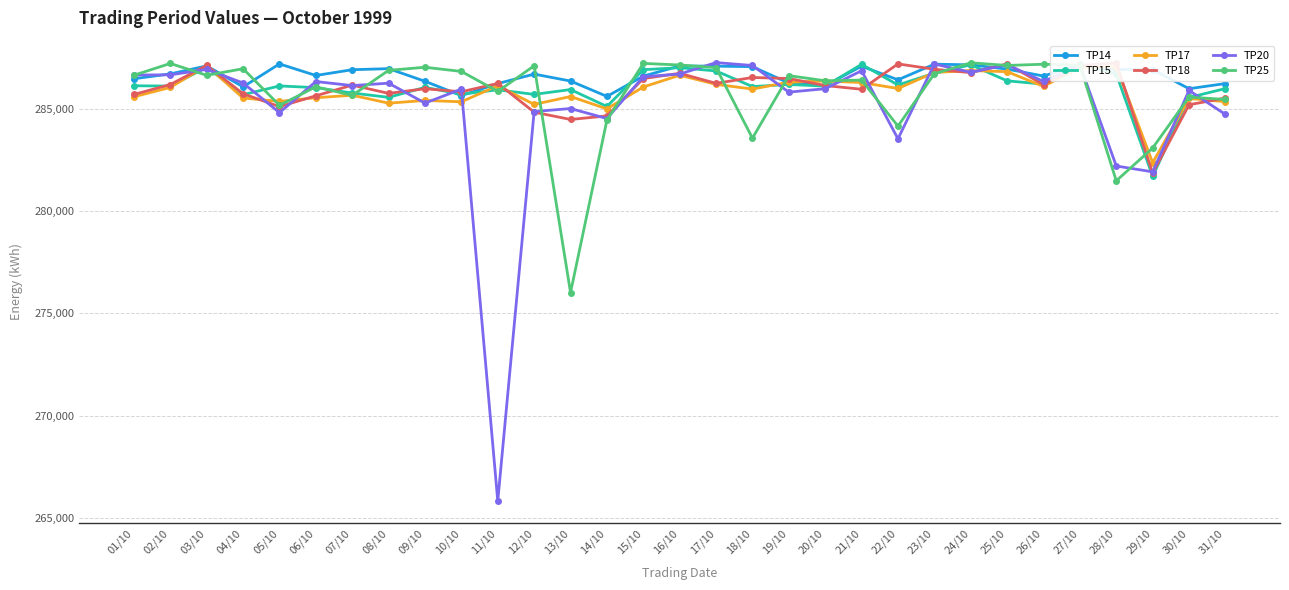

Reading left to right, what are all the values shown in this chart?

TP14: 286462	286700	287090	286066	287188	286622	286904	286956	286338	285638	286226	286690	286350	285600	286590	287086	287078	287054	286250	286130	287076	286410	287174	287142	286934	286594	287158	286910	286908	285976	286228
TP15: 286120	286104	287020	285684	286110	286030	285764	285554	286042	285706	285922	285698	285934	285108	286906	287002	286844	286080	286184	286100	287166	286158	286734	287144	286360	286200	287160	286696	281690	285546	285984
TP17: 285580	286040	287104	285520	285356	285534	285656	285268	285402	285336	286120	285208	285594	284990	286060	286634	286188	285958	286296	286352	286278	285986	286768	286862	286808	286088	287018	287054	282358	285498	285340
TP18: 285694	286180	287114	285728	285100	285630	286150	285748	285974	285826	286234	284830	284472	284646	286472	286728	286238	286524	286474	286130	285948	287188	286926	286760	287190	286174	287110	287234	281848	285192	285518
TP20: 286644	286654	286922	286254	284806	286326	286128	286246	285272	285956	265820	284860	285006	284518	286562	286692	287252	287110	285808	285976	286854	283528	287182	286778	287148	286330	287136	282198	281912	285890	284718
TP25: 286634	287210	286632	286952	285164	286068	285648	286874	287024	286820	285842	287096	276012	284436	287212	287136	287004	283558	286614	286364	286396	284146	286708	287242	287112	287172	287118	281474	283078	285566	285450